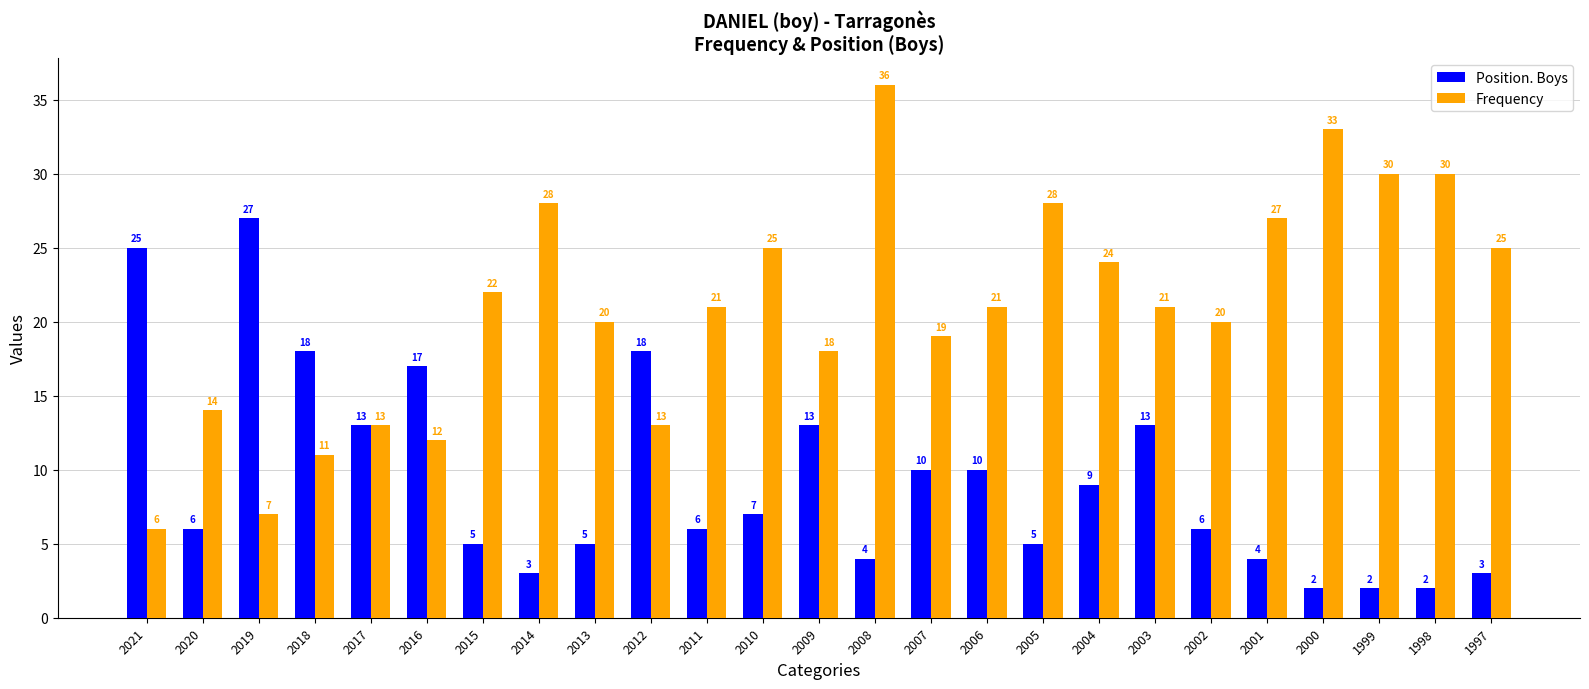

At 2008, list the series in order from smallest to largest.

Position. Boys, Frequency